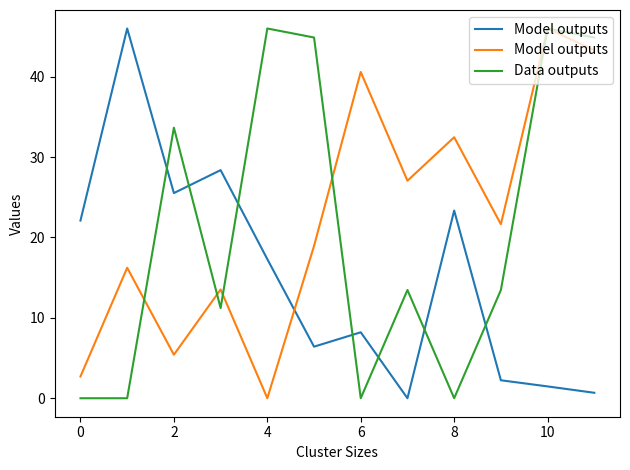

Is this an area chart (filled region under the line)?

No